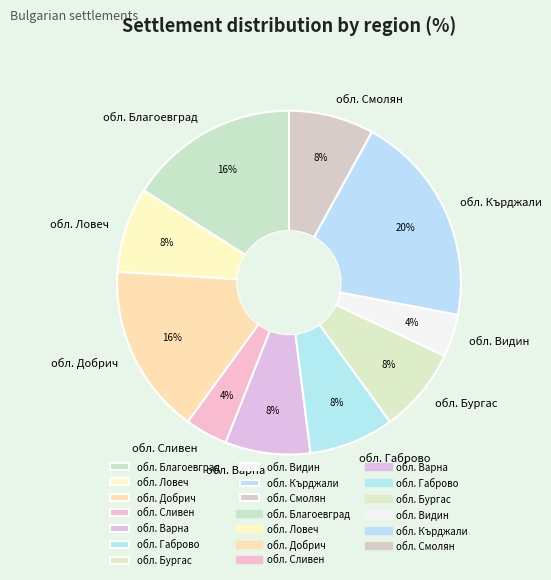

Do обл. Кърджали and обл. Добрич together represent more than half of the pie?

No